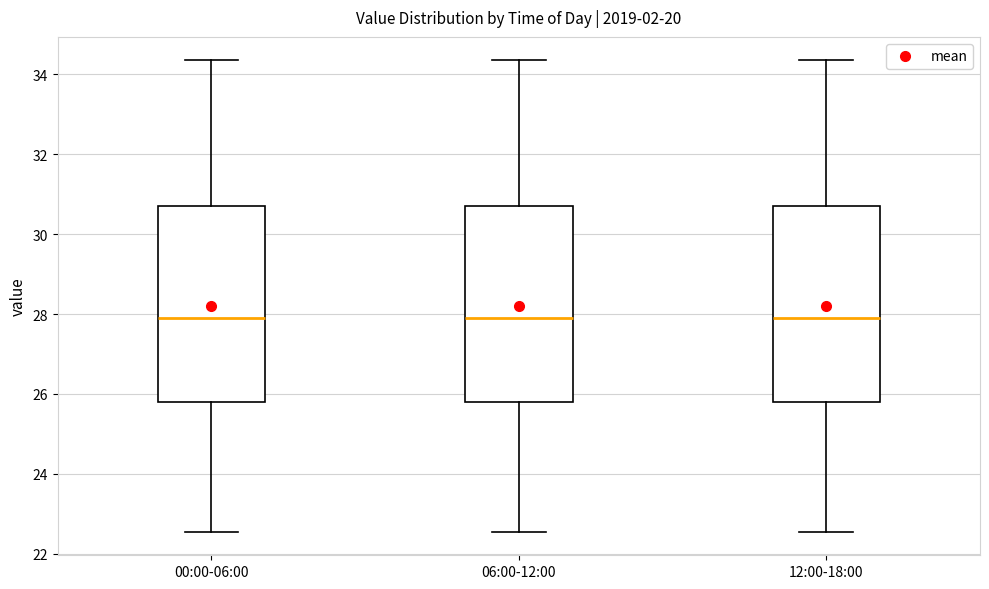

Where is the lower edge of the box for 00:00-06:00 on the y-axis? The values are not printed on the chart, so give them approximately, as read against the axis.

25.8